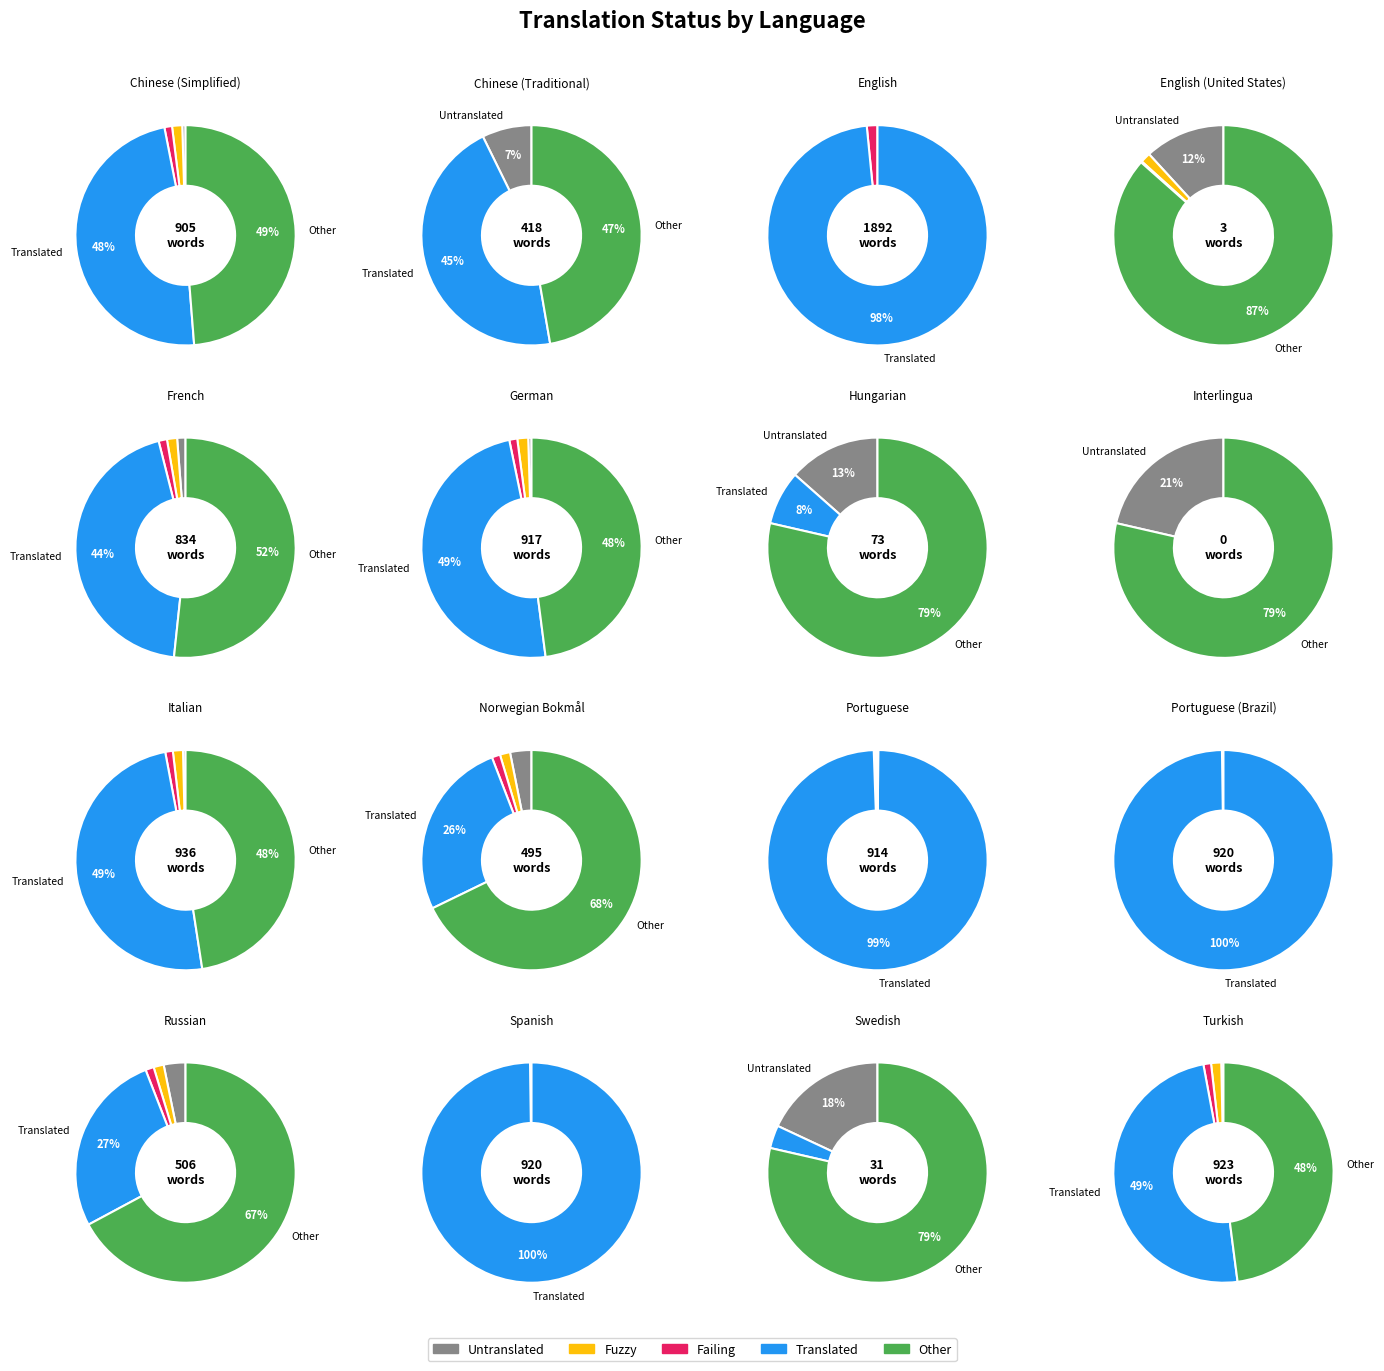

How much of the chart is everything except German?

91.4%